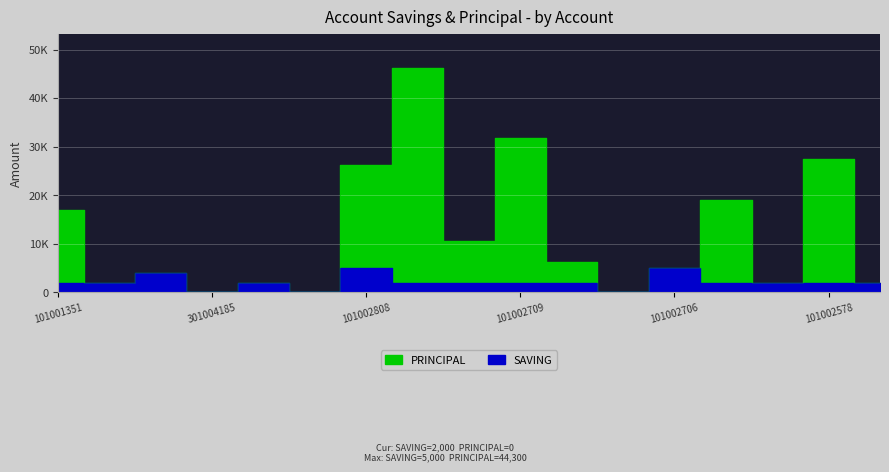

Reading left to right, what are all the values shown in this chart?

SAVING: 101001351=2000	301004452=2000	301004331=4000	301004185=0	301003083=2000	301002852=0	101002808=5000	101002807=2000	101002556=2000	101002709=2000	101002708=2000	101002707=0	101002706=5000	101002705=2000	101002692=2000	101002578=2000	101002577=2000
PRINCIPAL: 101001351=17000	301004452=2000	301004331=4000	301004185=0	301003083=2000	301002852=0	101002808=26300	101002807=46300	101002556=10500	101002709=31700	101002708=6200	101002707=0	101002706=5000	101002705=19000	101002692=2000	101002578=27500	101002577=2000